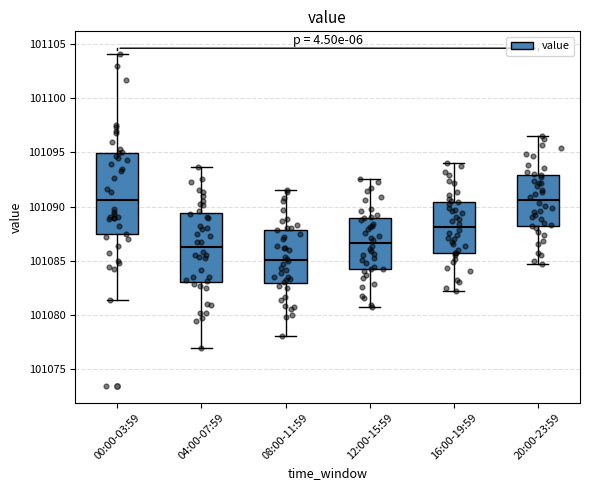

Reading left to right, read every box against the y-axis: the position of its median line, the range the box covers, and the ends of its whiskers. The values are not printed on the chart, so give them approximately, as read against the axis.

00:00-03:59: median 101090.5, box 101087.5 to 101095.0, whiskers 101081.5 to 101104.0
04:00-07:59: median 101086.5, box 101083.0 to 101089.5, whiskers 101077.0 to 101093.5
08:00-11:59: median 101085.0, box 101083.0 to 101088.0, whiskers 101078.0 to 101091.5
12:00-15:59: median 101086.5, box 101084.0 to 101089.0, whiskers 101080.5 to 101092.5
16:00-19:59: median 101088.0, box 101085.5 to 101090.5, whiskers 101082.0 to 101094.0
20:00-23:59: median 101090.5, box 101088.0 to 101093.0, whiskers 101084.5 to 101096.5